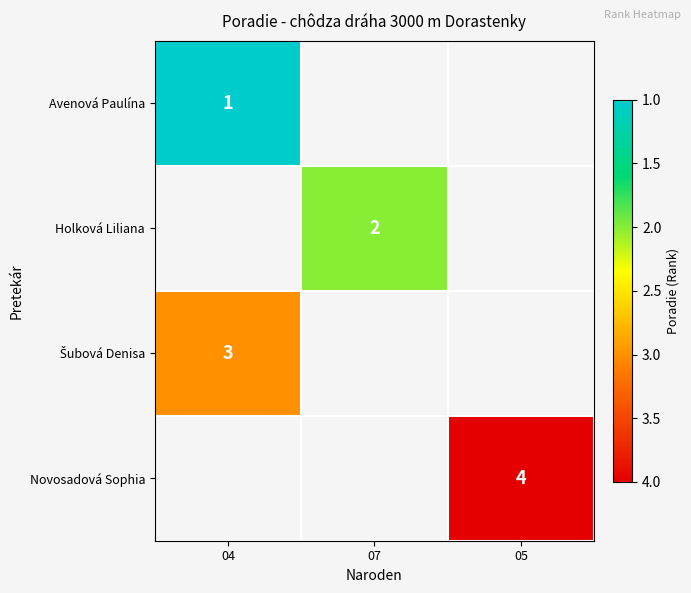

How many series are shown in this chart?

4